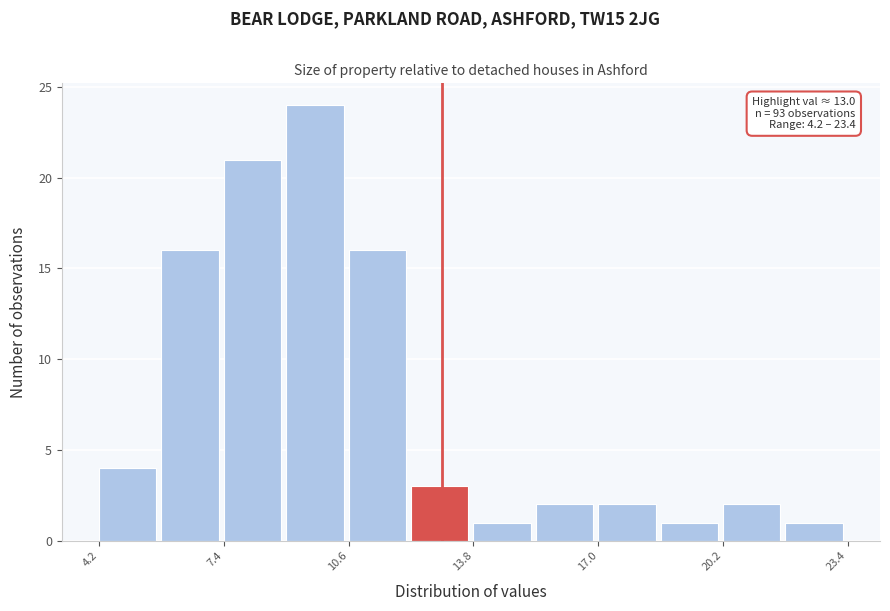

Around what value on the x-axis is the tallest bar? Give the approximate position of its centre, as read against the axis.

9.5